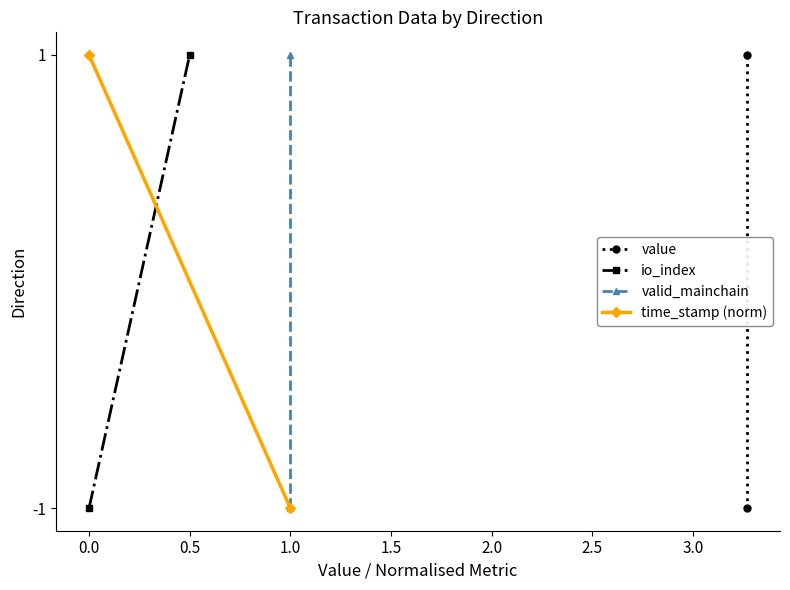

How many categories are shown in the chart?

2